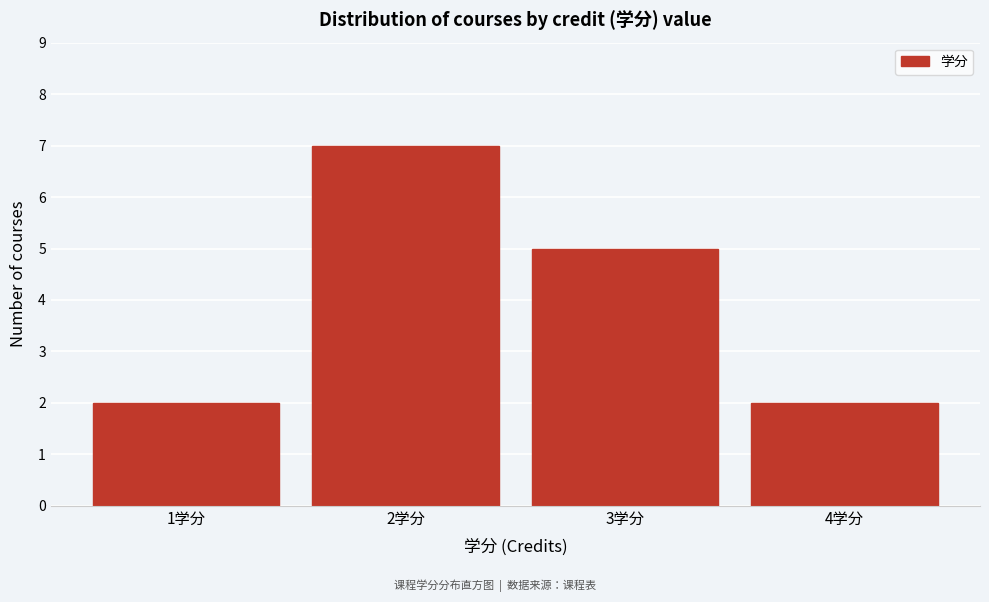

How tall is the bar that spans 2.5 to 3.5 on the x-axis? The values are not printed on the chart, so give them approximately, as read against the axis.

5